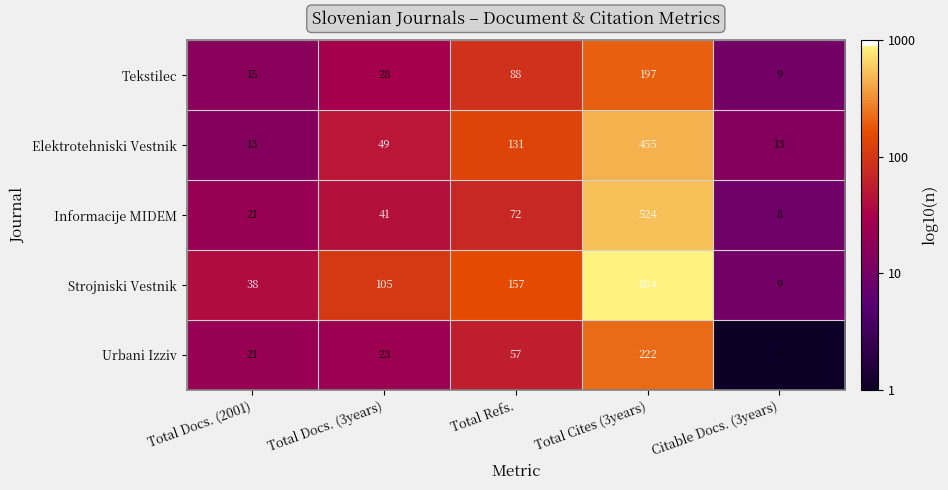

At which label is Informacije MIDEM closest to 266?

Total Refs.